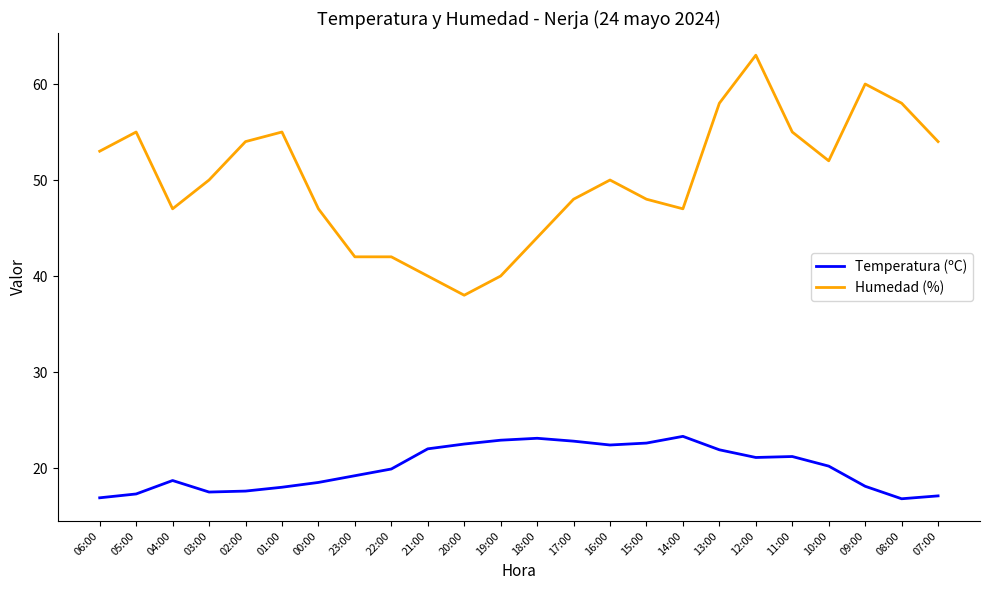

Is it true that Temperatura (ºC) equals 12.8 at 14:00?

False